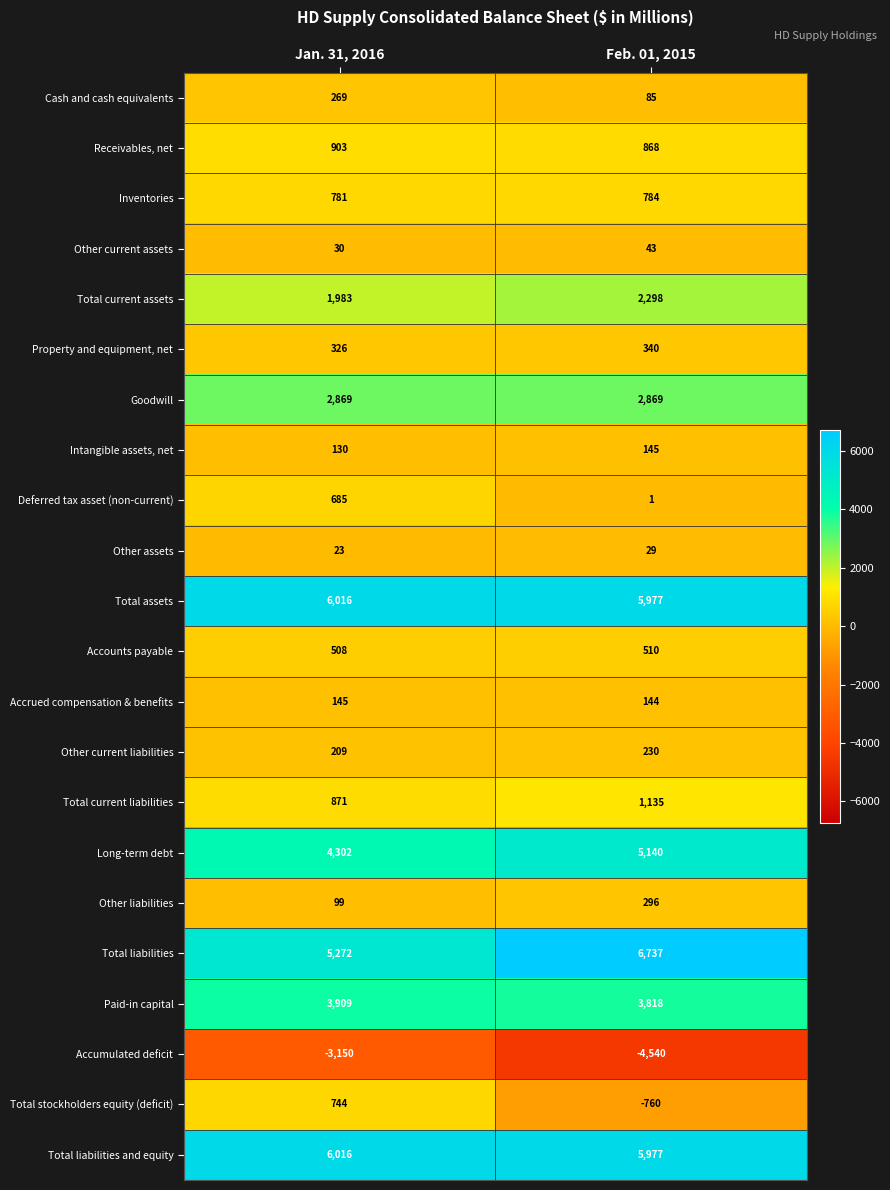

What is the difference between the Inventories values at Feb. 01, 2015 and Jan. 31, 2016?

3